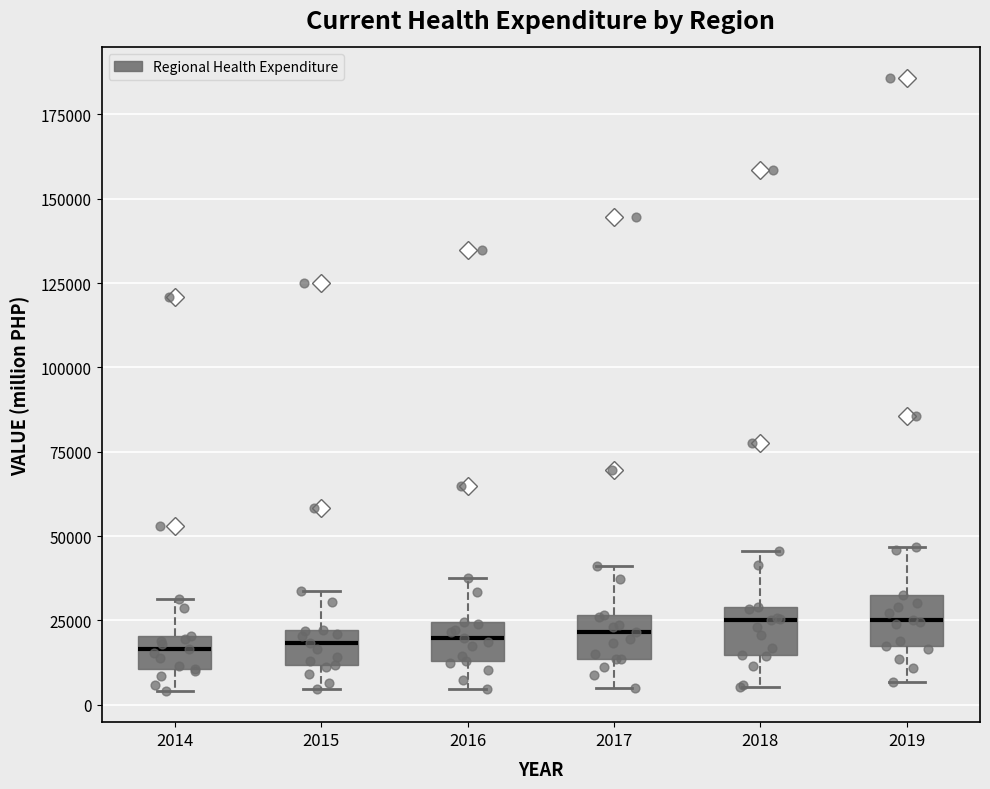

Reading left to right, transcribe this box plot: for each box, give where its median line is, the range the box spans, and where its two whiskers end, as read against the y-axis. The values are not printed on the chart, so give them approximately, as read against the axis.

2014: median 15000, box 10000 to 20000, whiskers 5000 to 30000
2015: median 20000 (inside the box), box 10000 to 20000, whiskers 5000 to 35000
2016: median 20000, box 15000 to 25000, whiskers 5000 to 40000
2017: median 20000, box 15000 to 25000, whiskers 5000 to 40000
2018: median 25000, box 15000 to 30000, whiskers 5000 to 45000
2019: median 25000, box 15000 to 30000, whiskers 5000 to 45000